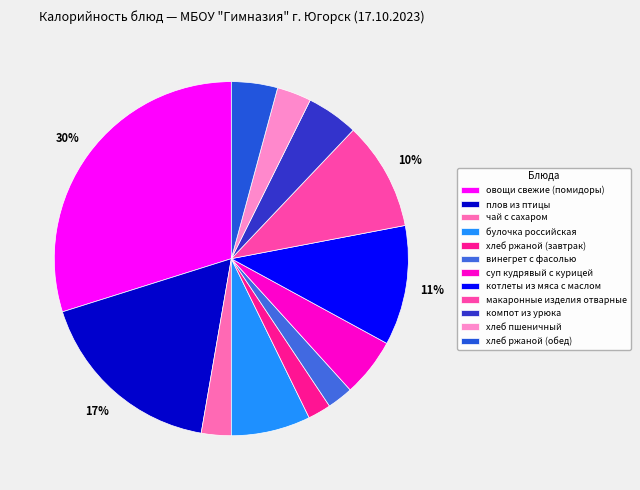

What is the ratio of the value at булочка российская to the value at хлеб пшеничный?

2.3